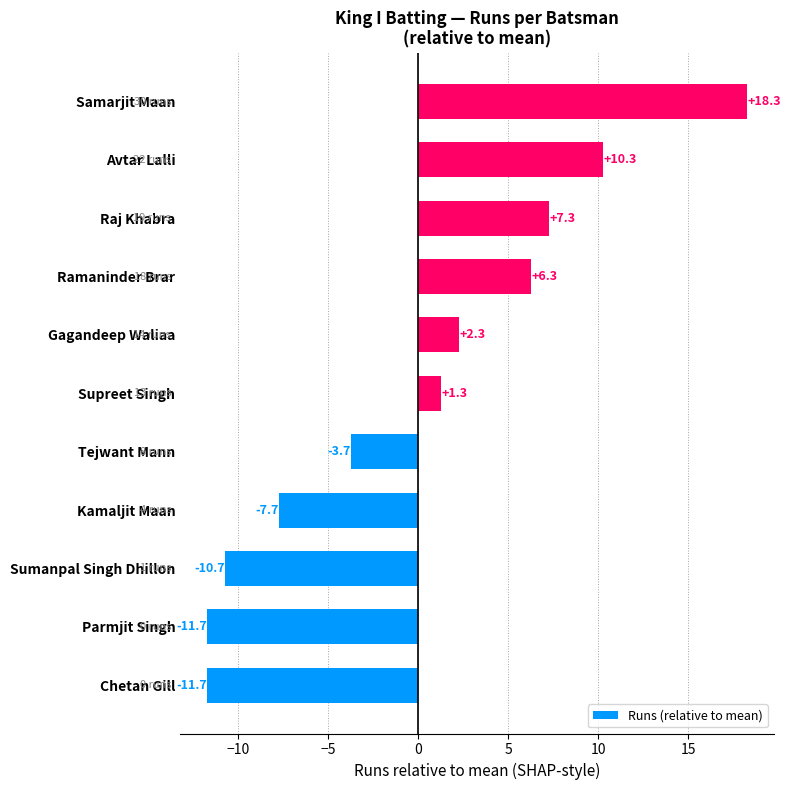

What is the change in value from Chetan Gill to Gagandeep Waliaa?

+14.0